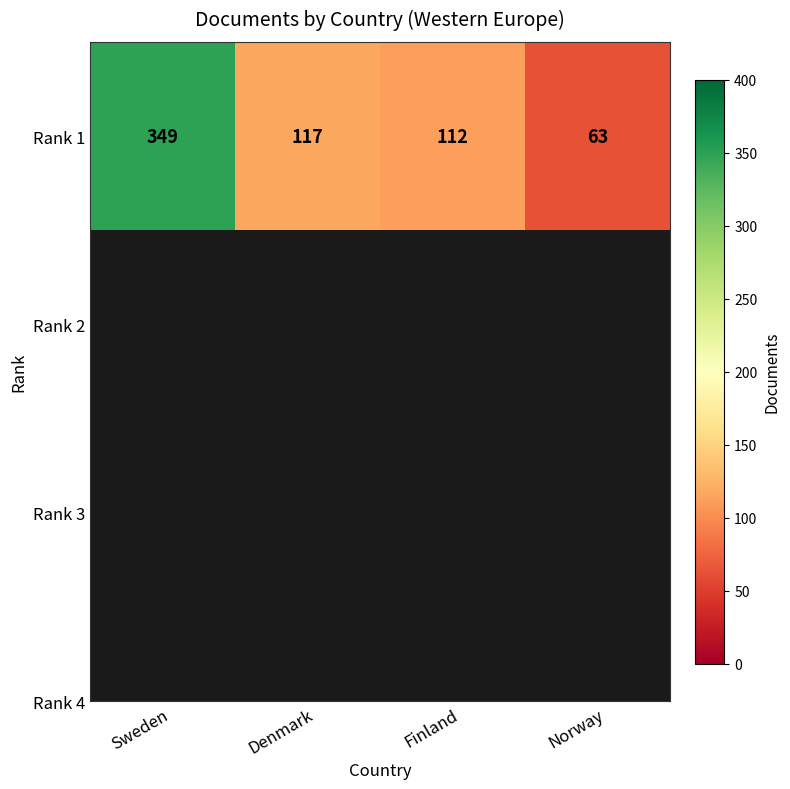

True or false: the data shows 617 at Sweden.

False